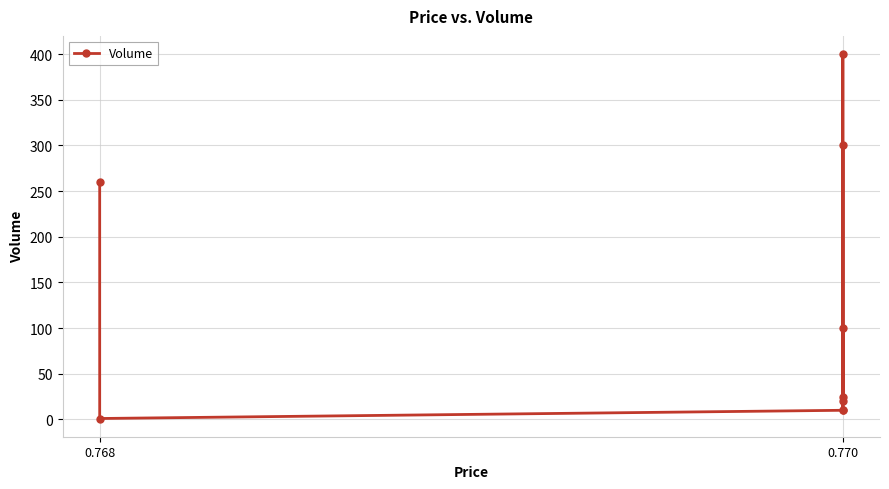

How many values exceed 25?

4